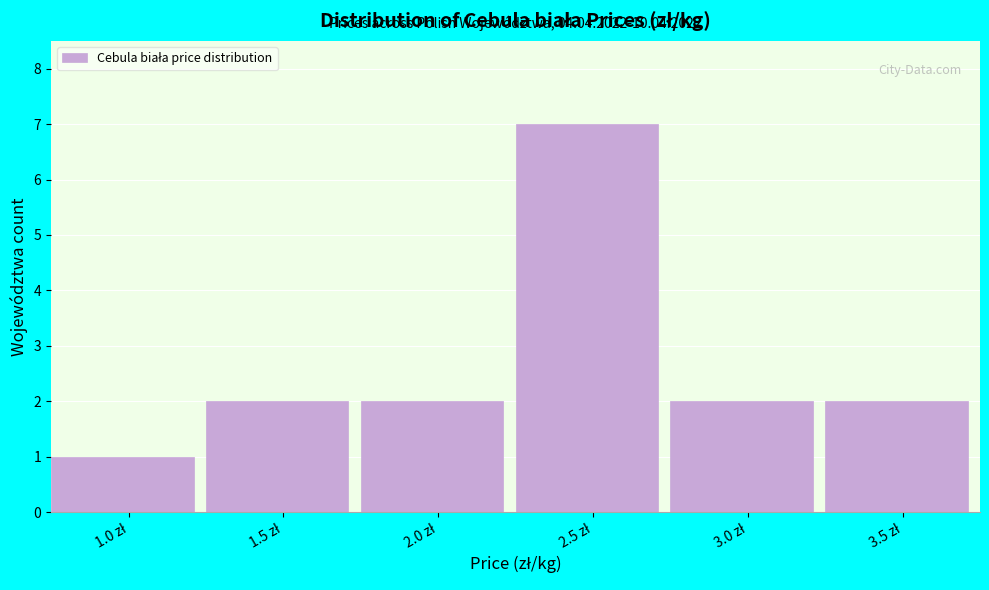

Reading left to right, list all the values displayed in this chart.

1	2	2	7	2	2